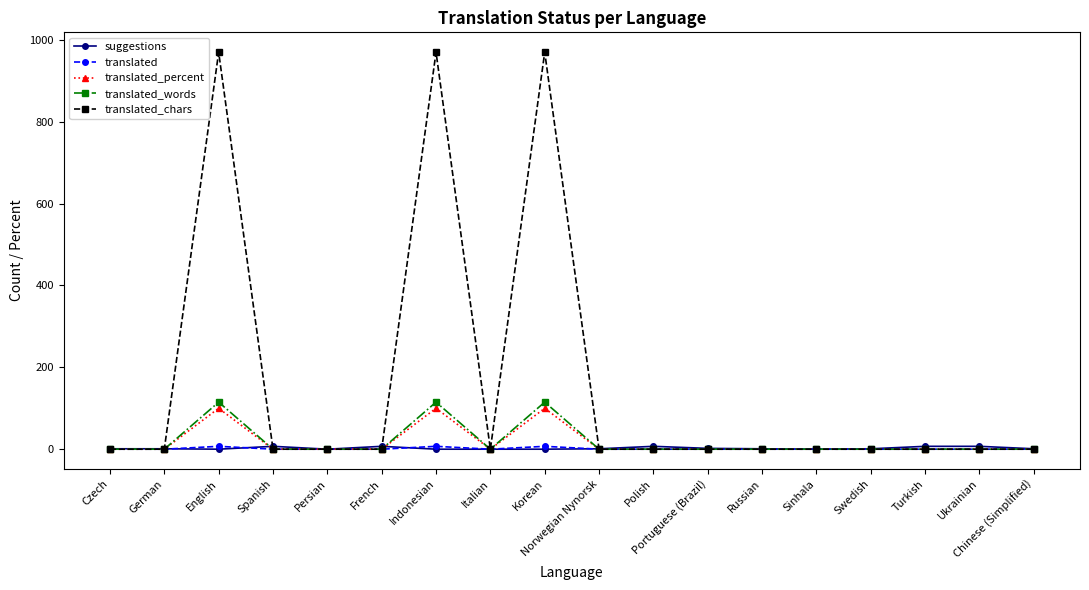

True or false: translated_words has more than 2 points higher than both neighbors.

True